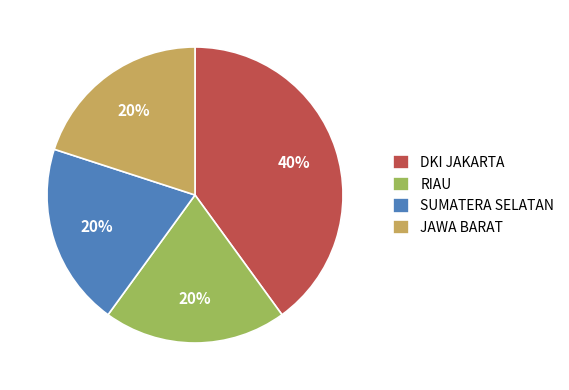

How many segments does this pie chart have?

4